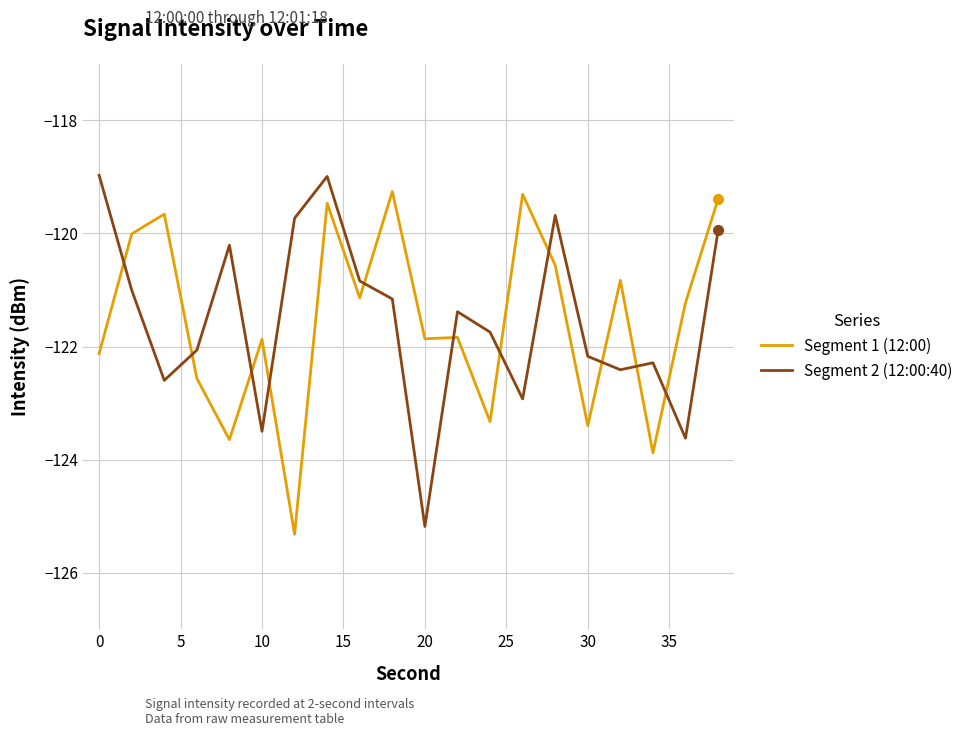

In Segment 2 (12:00:40), how many points are higher than both neighbors (excluding endpoints)?

5